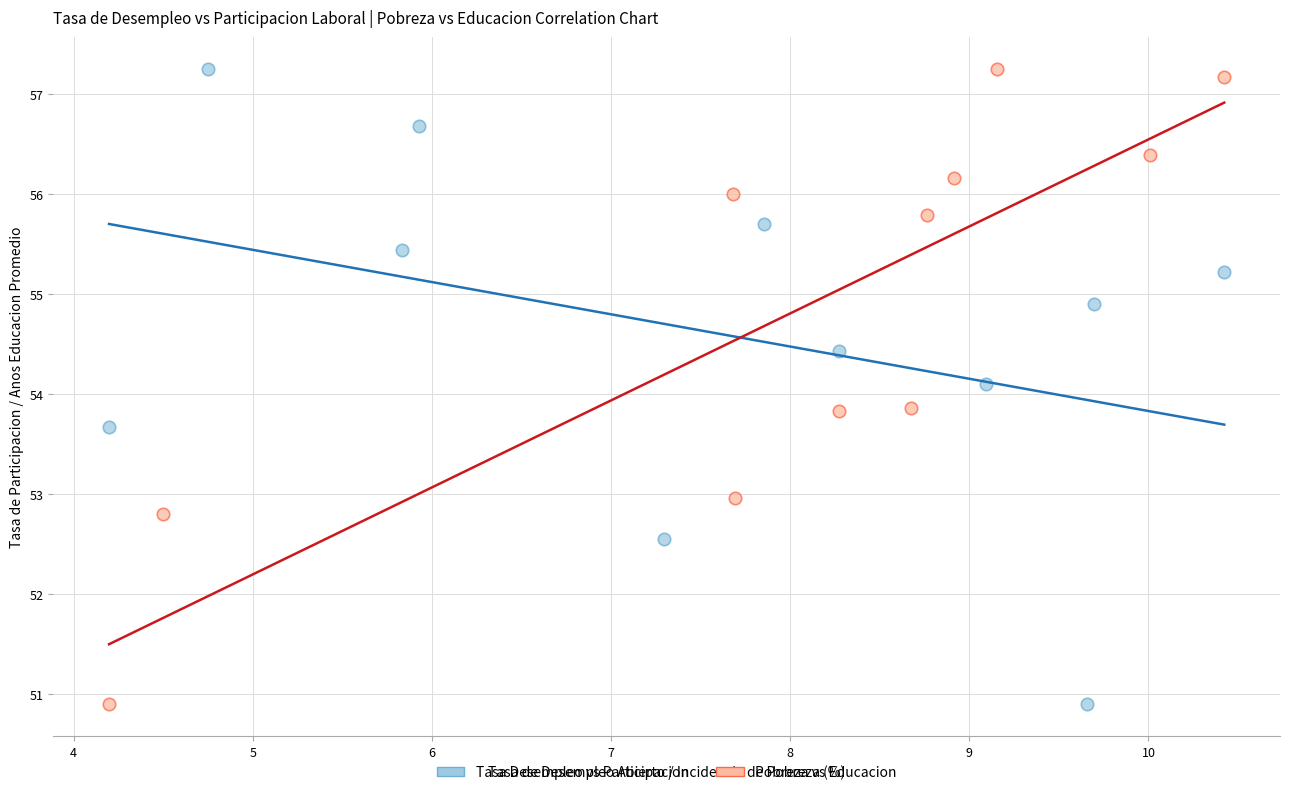

What are all the series names shown in the legend?

Tasa Desempleo vs Participacion, Pobreza vs Educacion